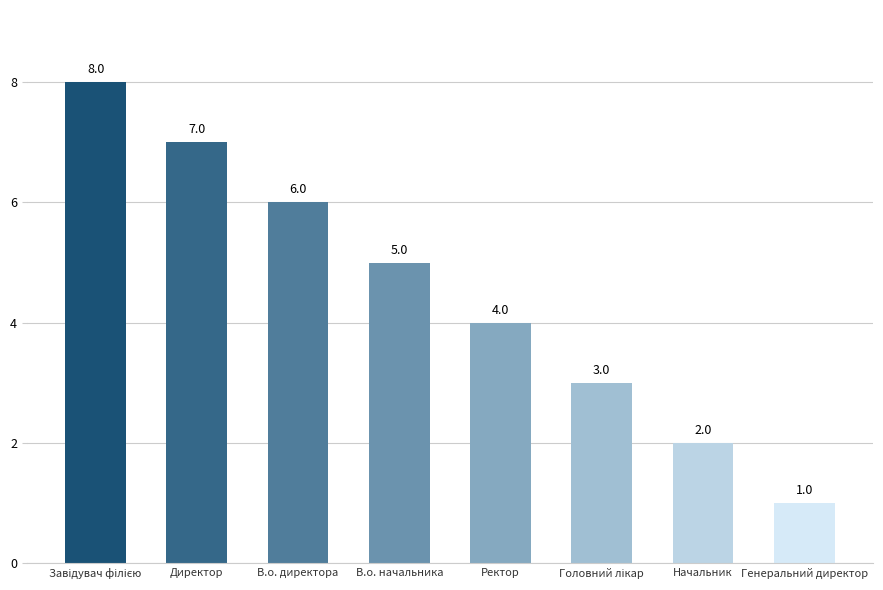

The chart shows a value of 7 at Директор. True or false?

True